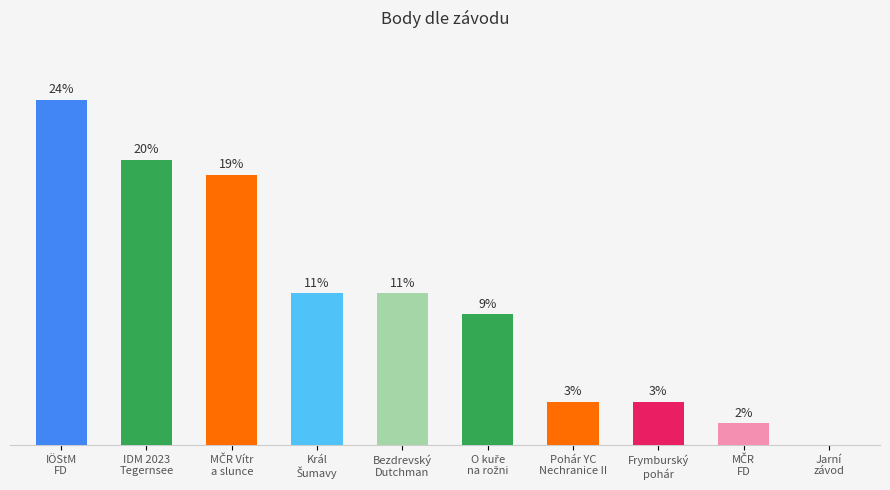

Rank the categories by value from lowest to highest.

Jarní
závod, MČR
FD, Pohár YC
Nechranice II, Frymburský
pohár, O kuře
na rožni, Král
Šumavy, Bezdrevský
Dutchman, MČR Vítr
a slunce, IDM 2023
Tegernsee, IÖStM
FD